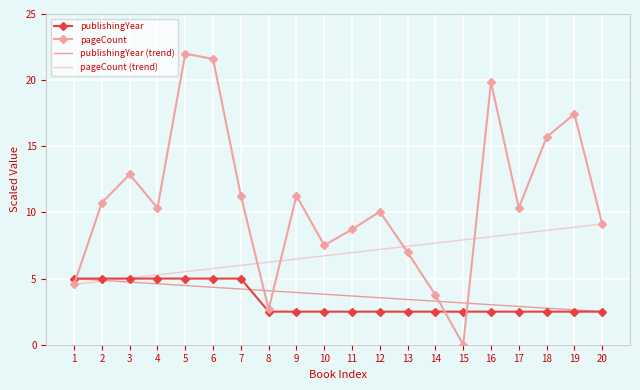

What is the approximate value of publishingYear (trend) at 7?

4.2